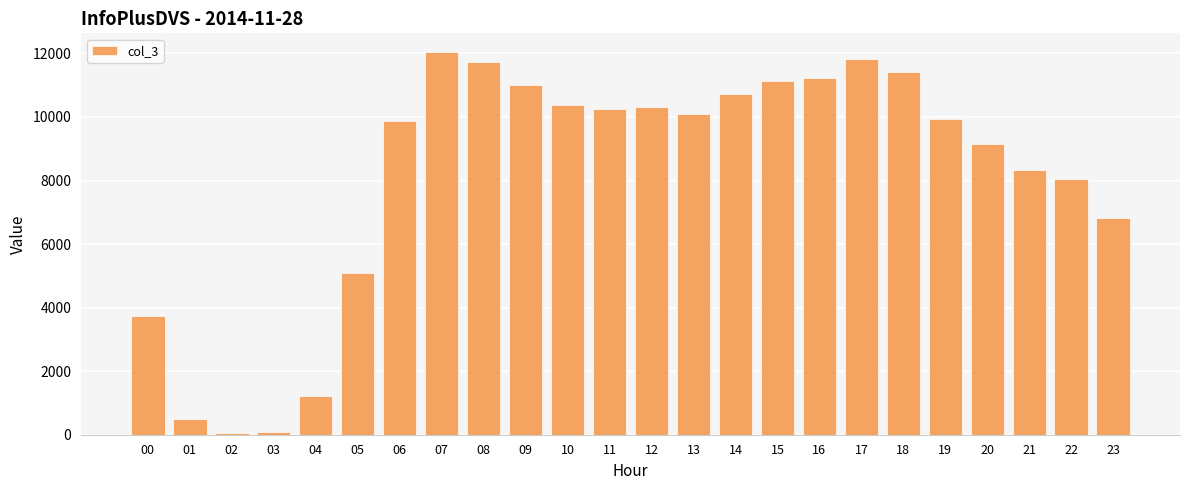

Count the number of data series in this chart.

1